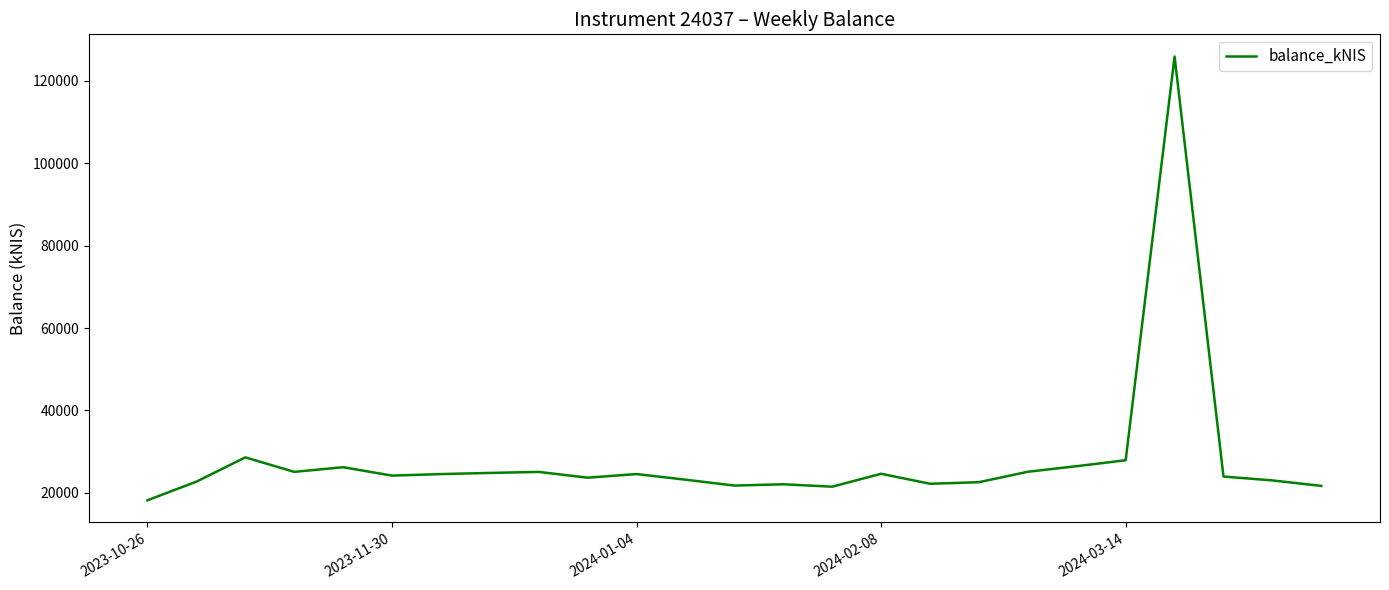

What is the difference between the maximum and minimum values?

107625.1